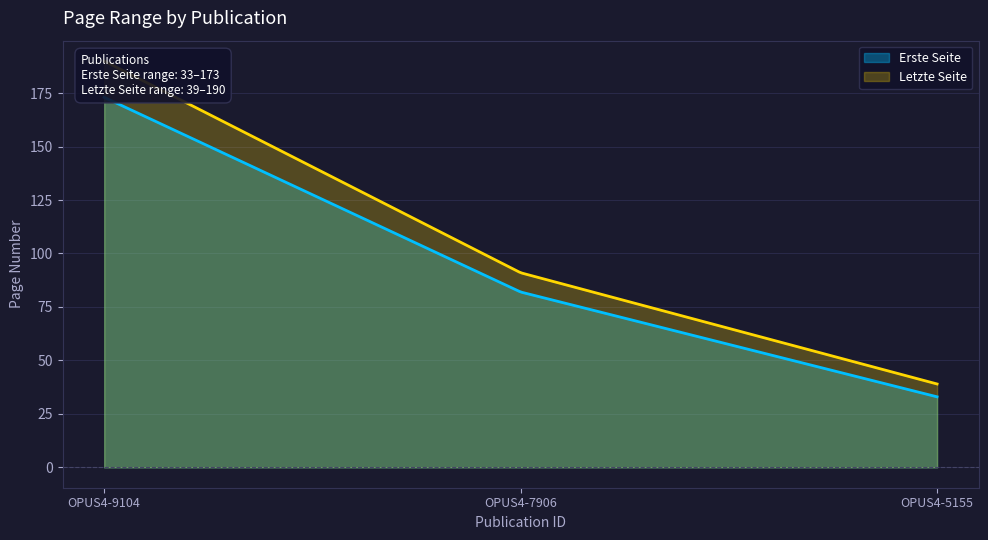

Does the chart have visible grid lines?

Yes